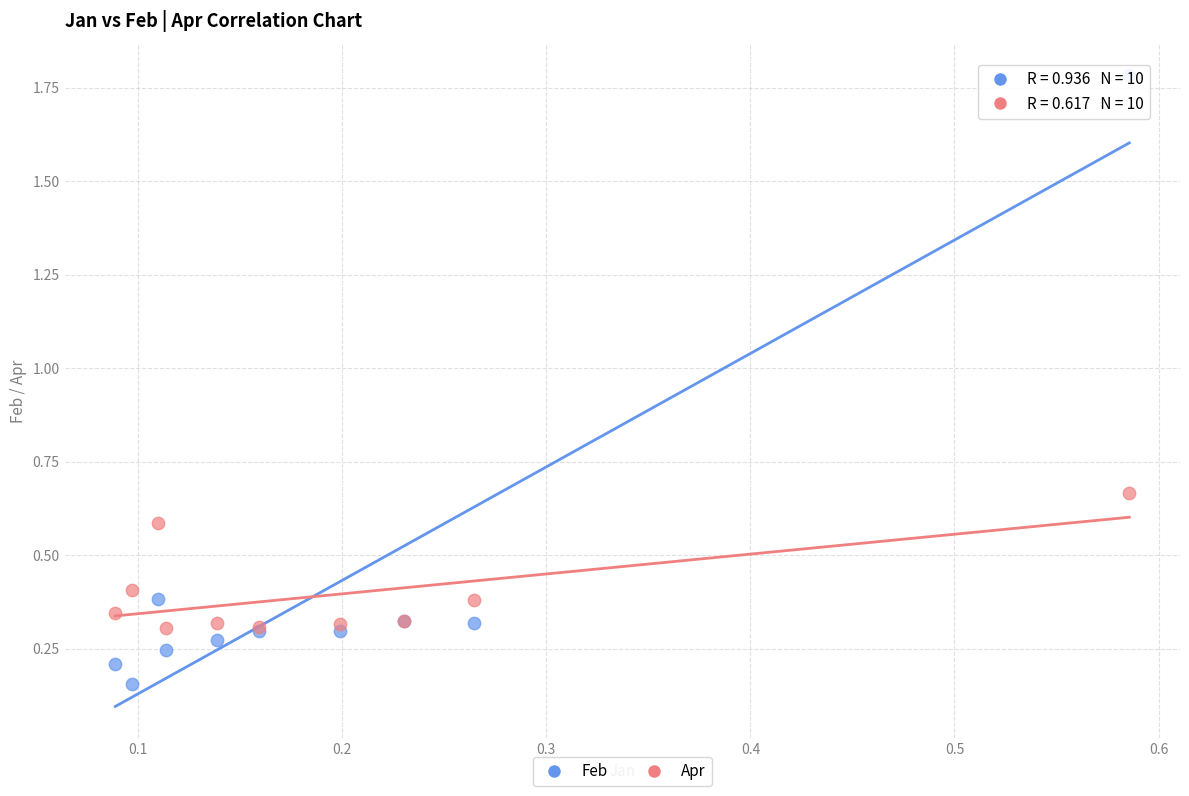

What is the X range (max minus min) for the scatter plot?

0.5